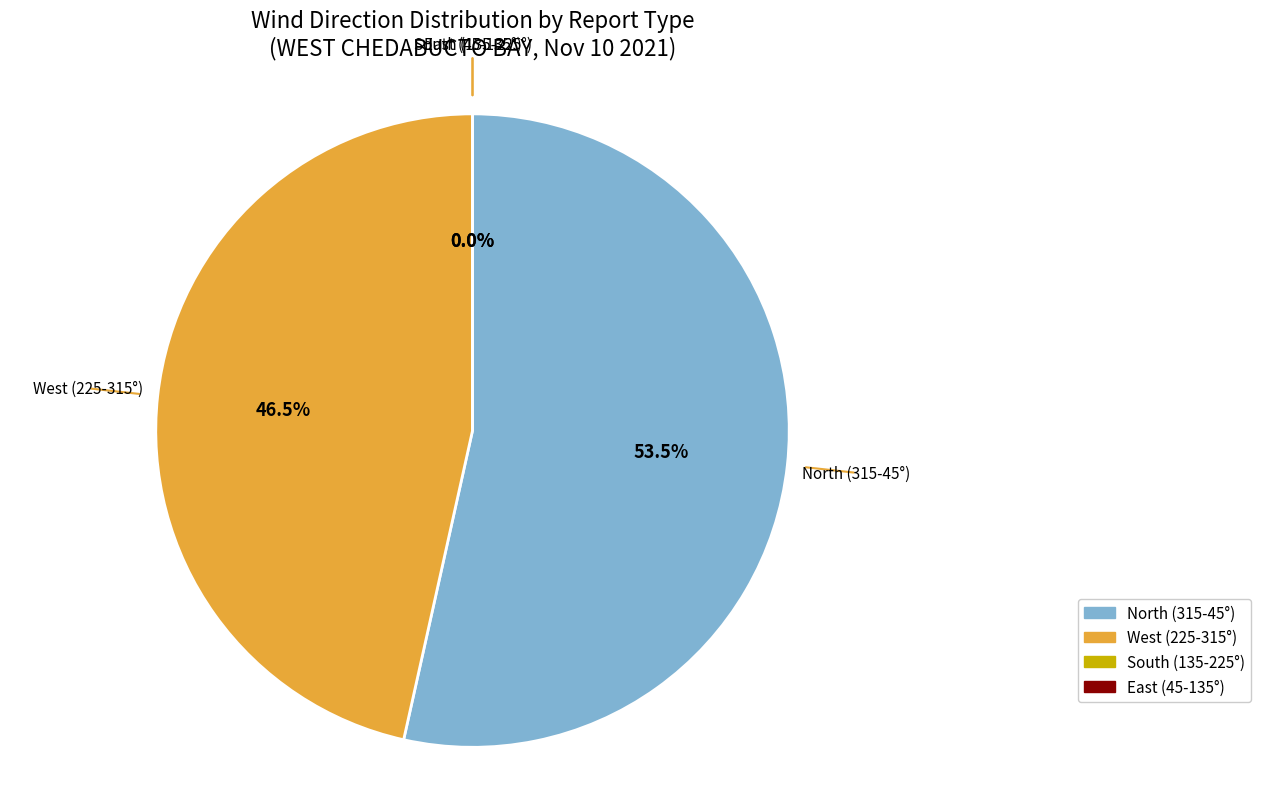

To the nearest percent, what is the combined percentage of rpt_typ_110 and rpt_typ_108?

100%